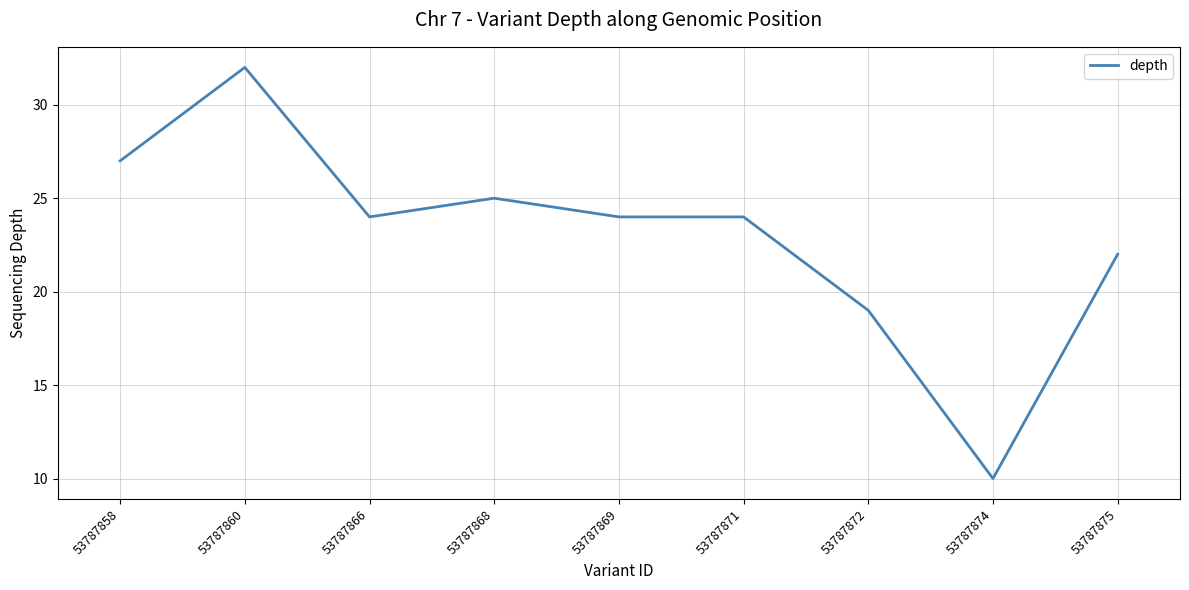

How many lines are shown in the chart?

1